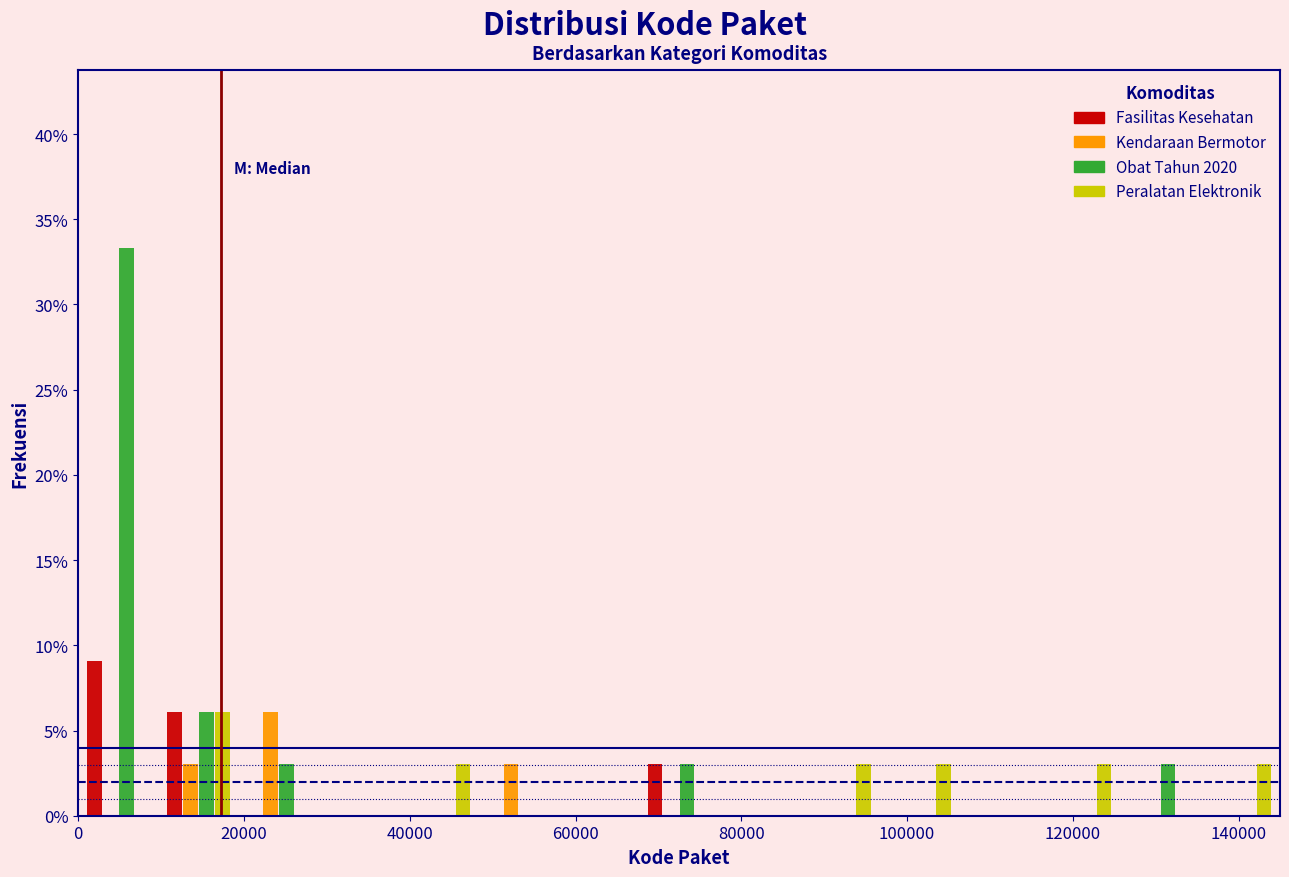

Reading left to right, transcribe this chart: for each range on the x-axis, give the height of each series' bar. Neither the bar edges nor the heights are printed on the chart, so give them approximately, as read against the axes.

0 to 10000: Fasilitas Kesehatan=9.0	Kendaraan Bermotor=0	Obat Tahun 2020=33.5	Peralatan Elektronik=0
10000 to 20000: Fasilitas Kesehatan=6.0	Kendaraan Bermotor=3.0	Obat Tahun 2020=6.0	Peralatan Elektronik=6.0
20000 to 30000: Fasilitas Kesehatan=0	Kendaraan Bermotor=6.0	Obat Tahun 2020=3.0	Peralatan Elektronik=0
30000 to 38000: Fasilitas Kesehatan=0	Kendaraan Bermotor=0	Obat Tahun 2020=0	Peralatan Elektronik=0
38000 to 48000: Fasilitas Kesehatan=0	Kendaraan Bermotor=0	Obat Tahun 2020=0	Peralatan Elektronik=3.0
48000 to 58000: Fasilitas Kesehatan=0	Kendaraan Bermotor=3.0	Obat Tahun 2020=0	Peralatan Elektronik=0
58000 to 68000: Fasilitas Kesehatan=0	Kendaraan Bermotor=0	Obat Tahun 2020=0	Peralatan Elektronik=0
68000 to 78000: Fasilitas Kesehatan=3.0	Kendaraan Bermotor=0	Obat Tahun 2020=3.0	Peralatan Elektronik=0
78000 to 88000: Fasilitas Kesehatan=0	Kendaraan Bermotor=0	Obat Tahun 2020=0	Peralatan Elektronik=0
88000 to 96000: Fasilitas Kesehatan=0	Kendaraan Bermotor=0	Obat Tahun 2020=0	Peralatan Elektronik=3.0
96000 to 106000: Fasilitas Kesehatan=0	Kendaraan Bermotor=0	Obat Tahun 2020=0	Peralatan Elektronik=3.0
106000 to 116000: Fasilitas Kesehatan=0	Kendaraan Bermotor=0	Obat Tahun 2020=0	Peralatan Elektronik=0
116000 to 126000: Fasilitas Kesehatan=0	Kendaraan Bermotor=0	Obat Tahun 2020=0	Peralatan Elektronik=3.0
126000 to 136000: Fasilitas Kesehatan=0	Kendaraan Bermotor=0	Obat Tahun 2020=3.0	Peralatan Elektronik=0
136000 to 146000: Fasilitas Kesehatan=0	Kendaraan Bermotor=0	Obat Tahun 2020=0	Peralatan Elektronik=3.0